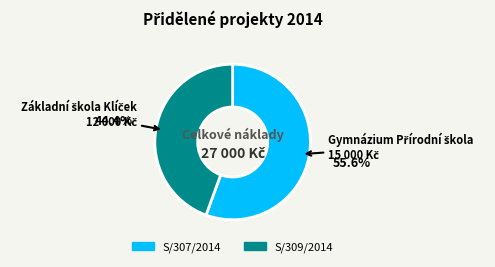

Do S/307/2014 and S/309/2014 together represent more than half of the pie?

Yes